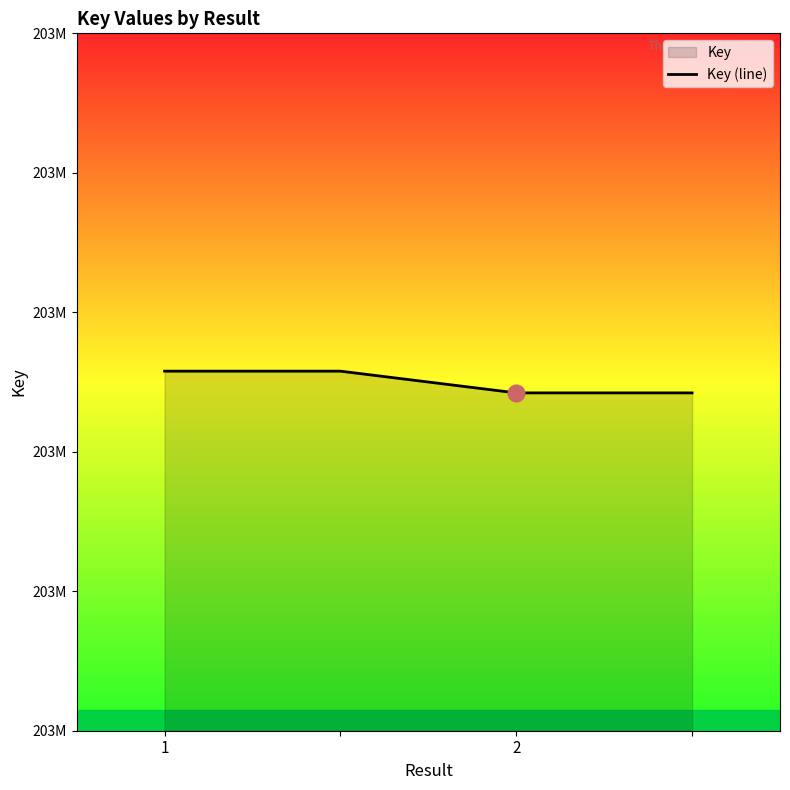

What is the ratio of the value at 2 to the value at 1?

1.0